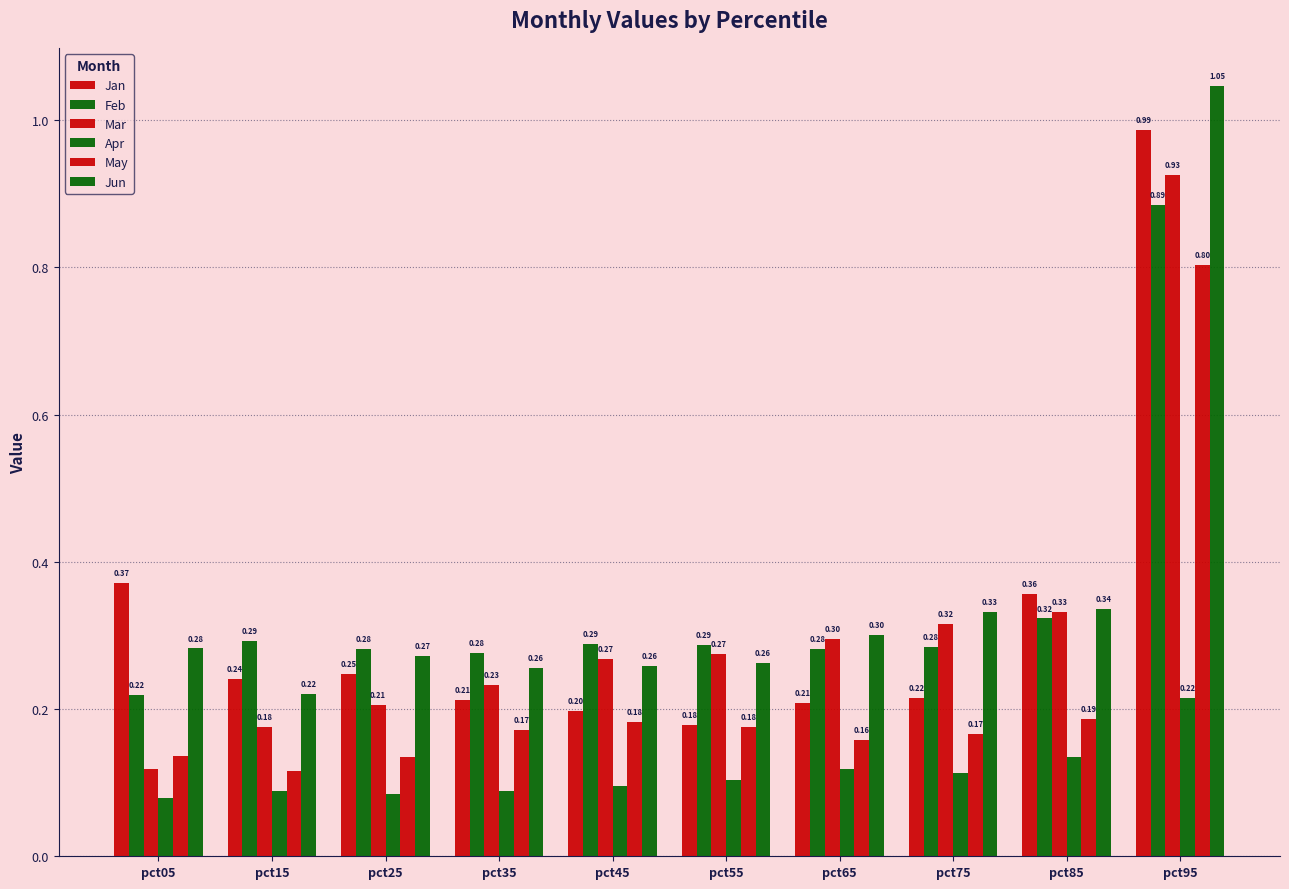

Rank the series by their maximum value, from lowest to highest.

Apr, May, Feb, Mar, Jan, Jun